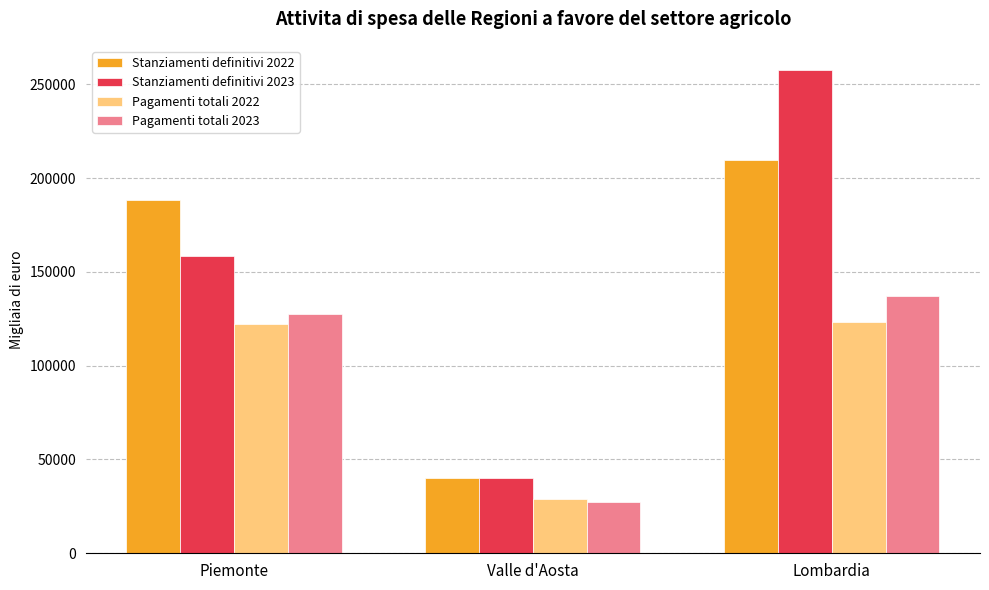

Which series has the largest total across all categories?

Stanziamenti definitivi 2023